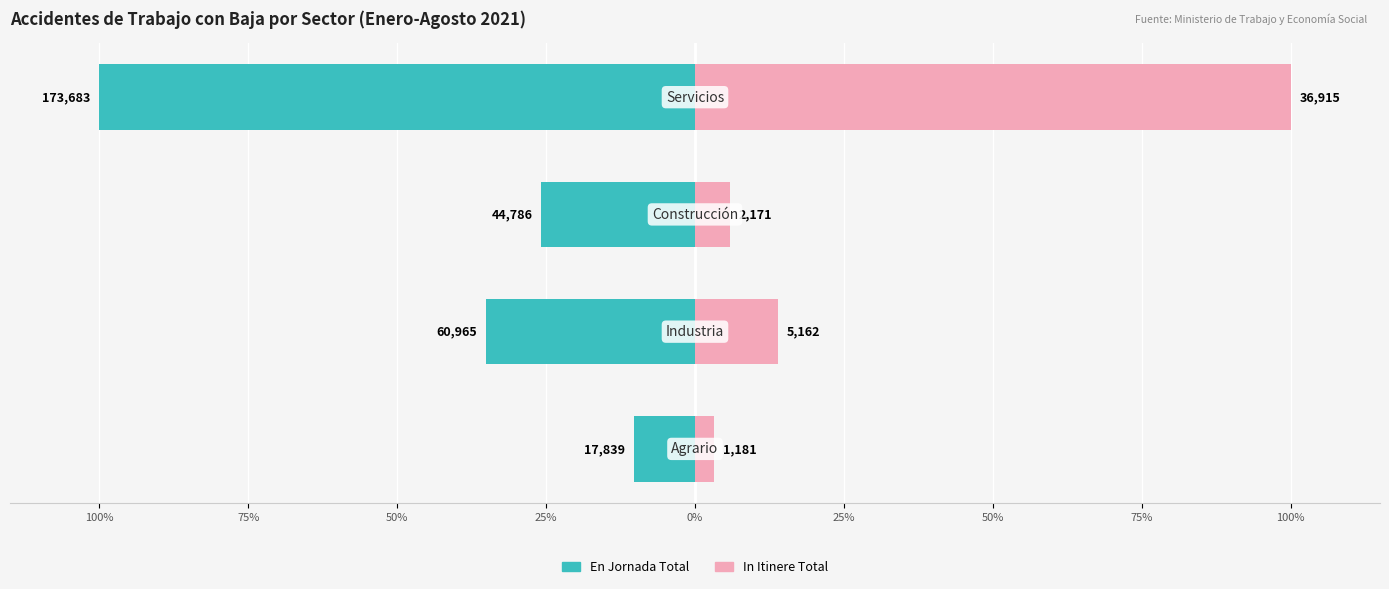

At how many categories does at least one series exceed 84?

1